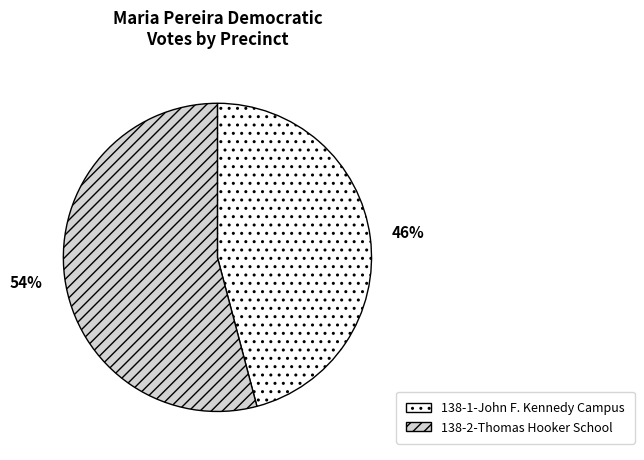

Combined, do 138-1-John F. Kennedy Campus and 138-2-Thomas Hooker School account for over 50%?

Yes